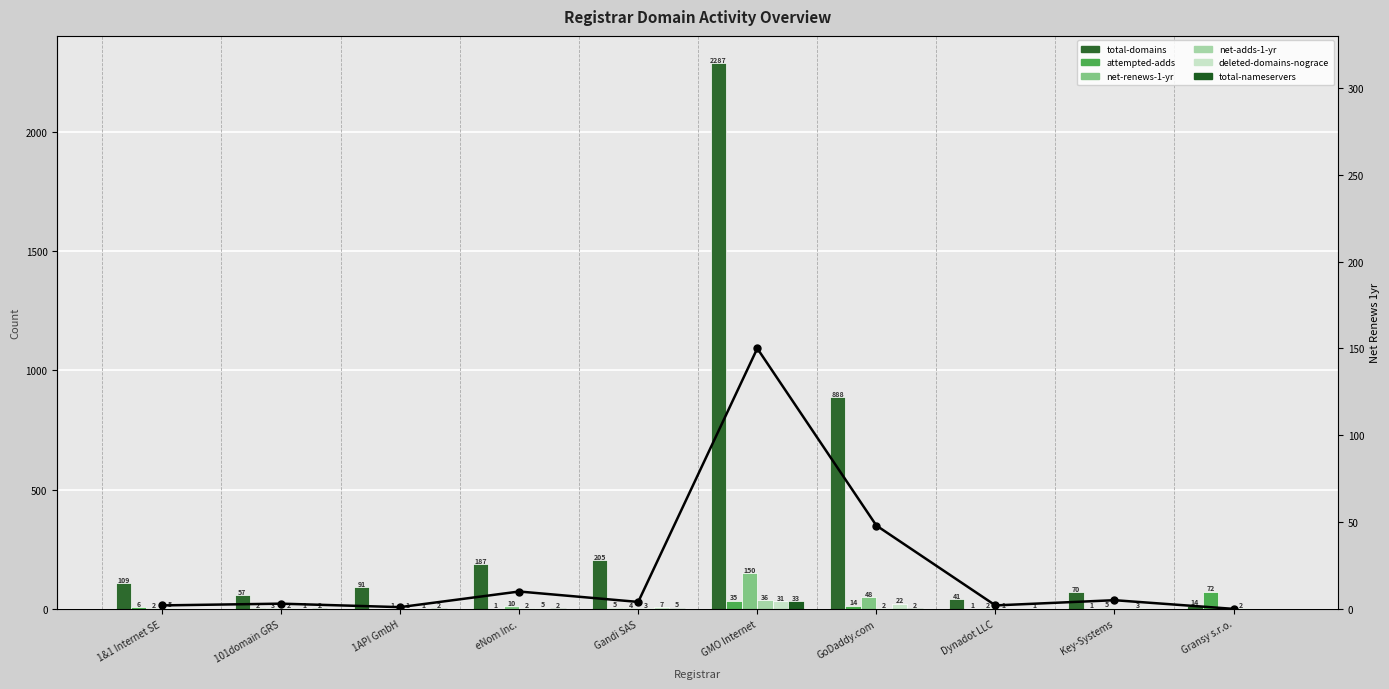

At which label does total-domains first exceed 109?

eNom Inc.